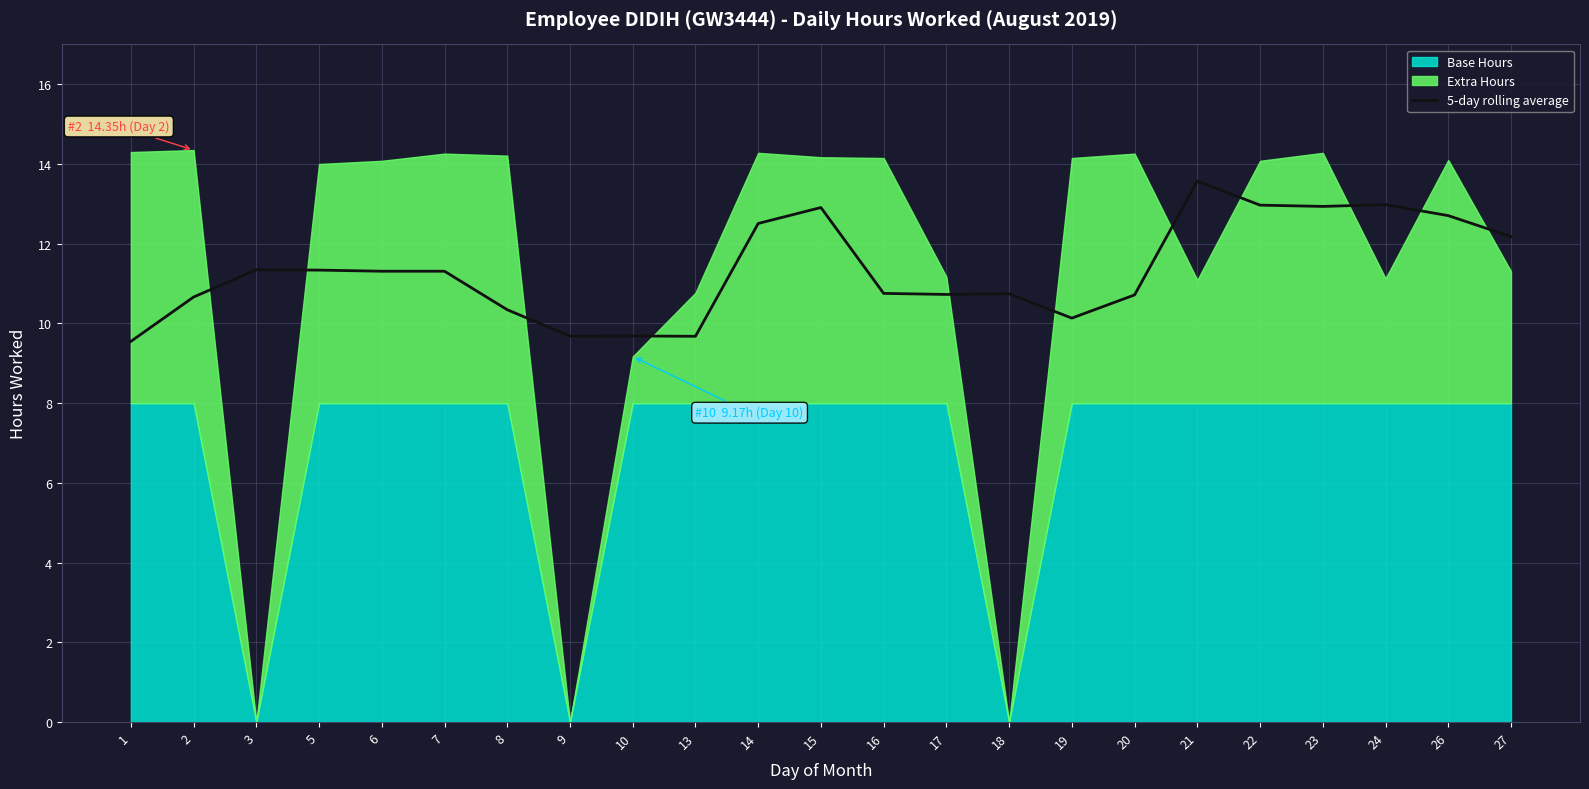

Is it true that the value at 9 is 9.7?

True